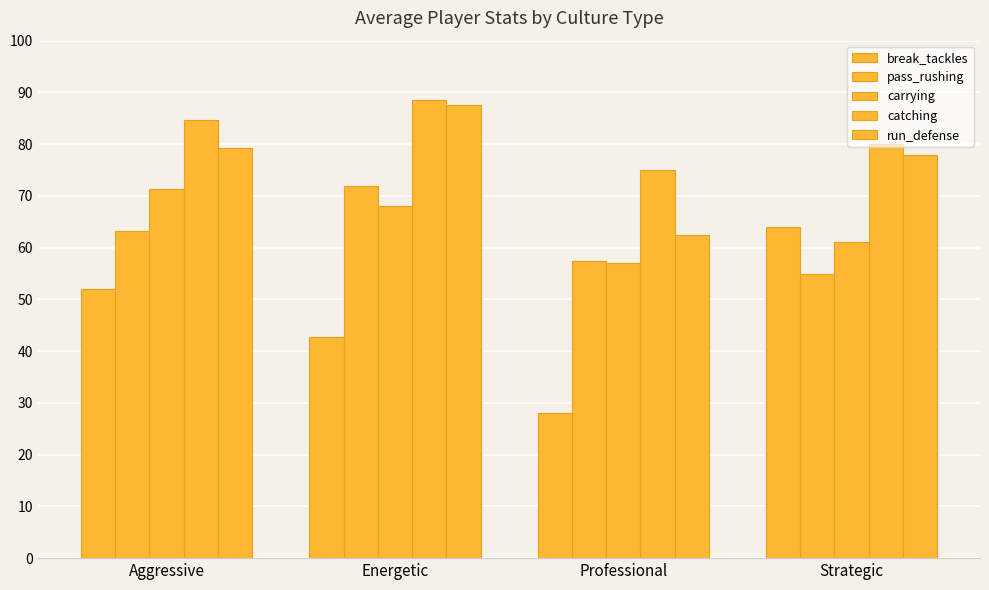

At how many categories does at least one series exceed 46?

4